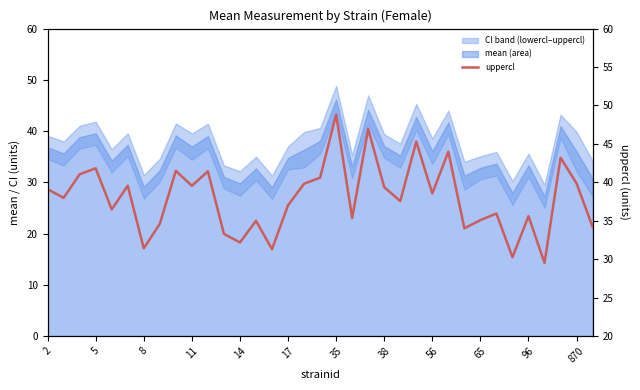

What is the label of the 10th point from the right?

25